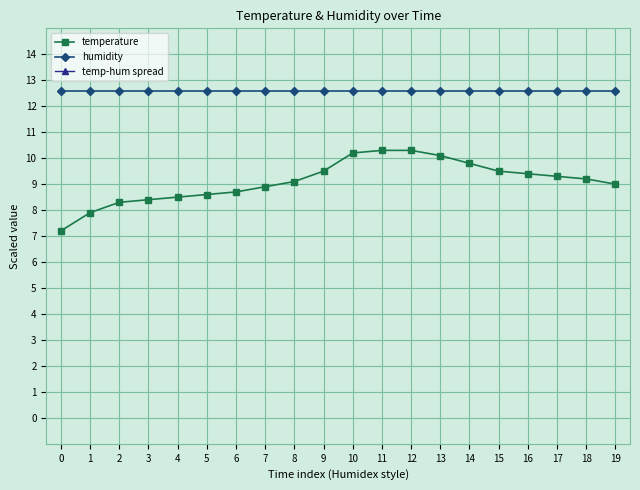

What is the total value across all series at 13?

20.2